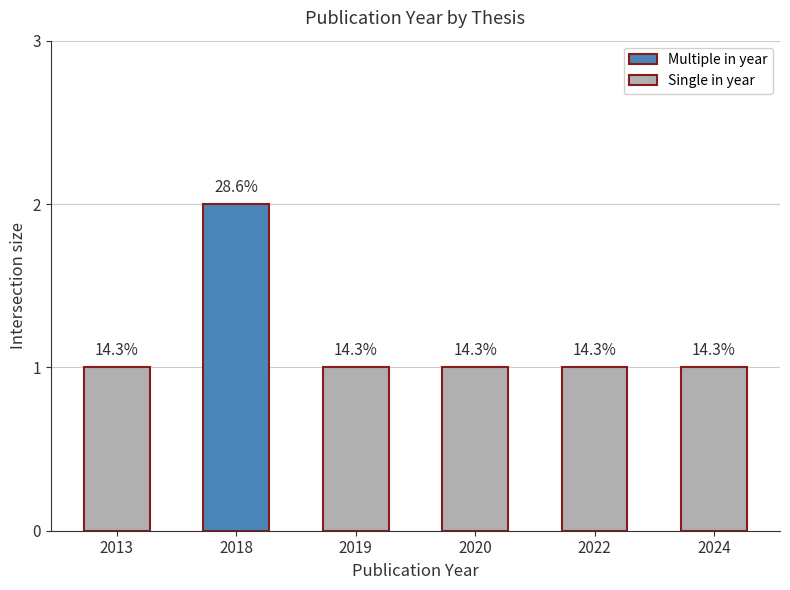

How many bars are there in total?

6